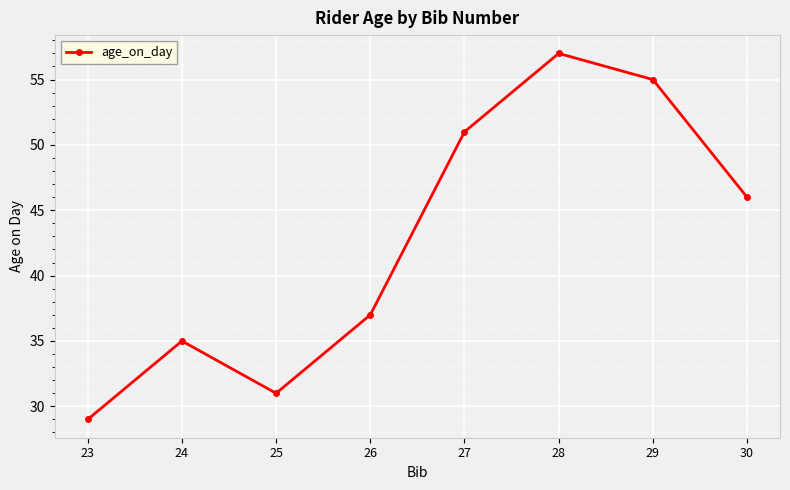

What is the value of the 8th point from the left?

46